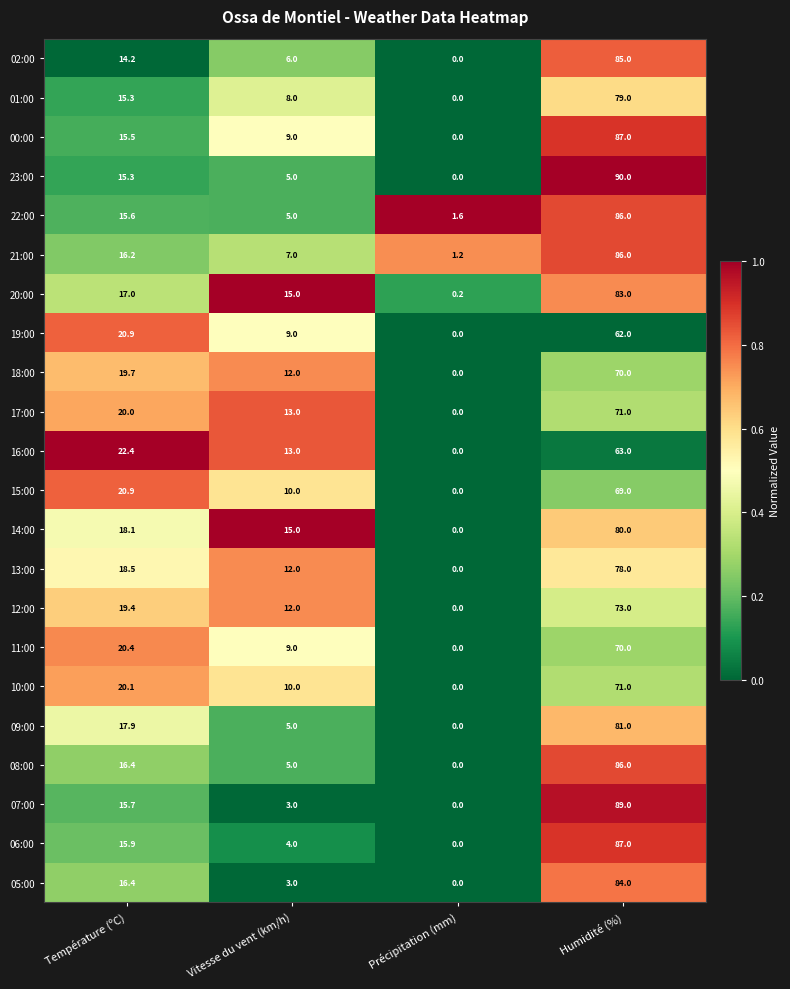

At which label does 14:00 first exceed 18?

Température (ºC)